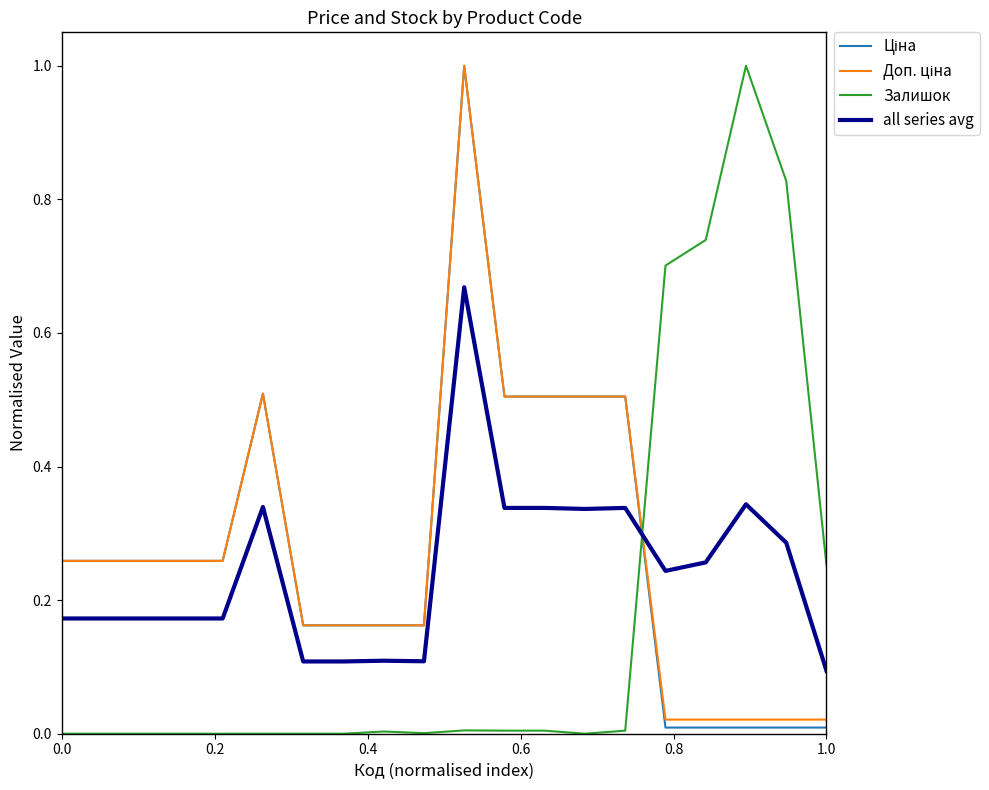

What is the greatest value displayed?

1.0